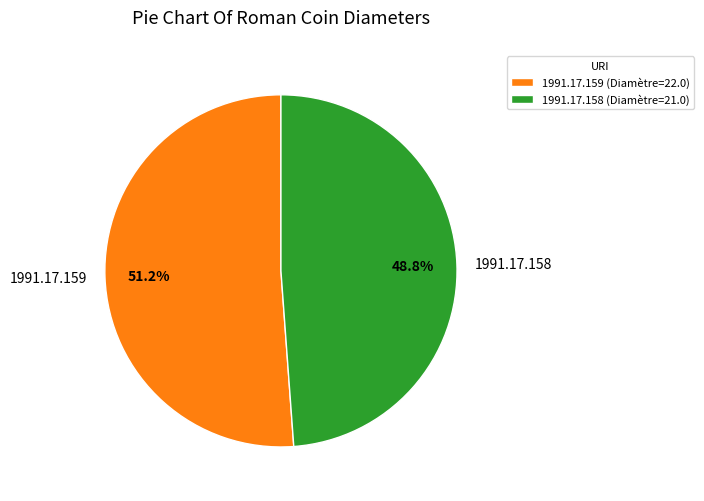

To the nearest percent, what is the average slice percentage?

50%